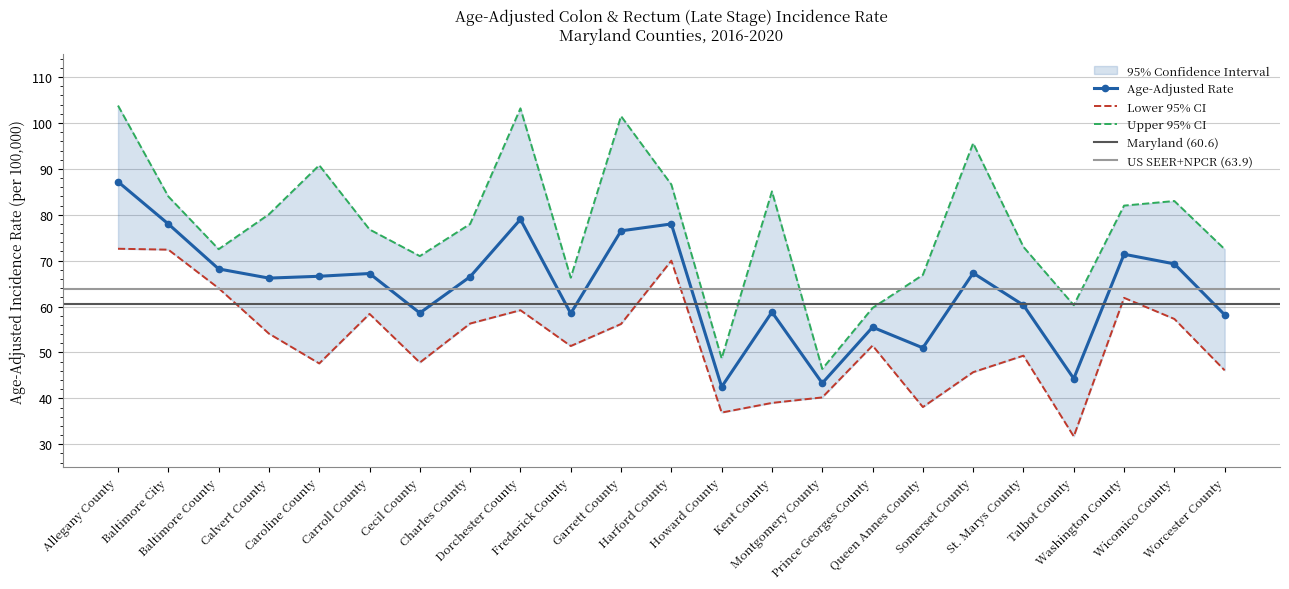

How many data points in Age-Adjusted Rate are less than 66?

10